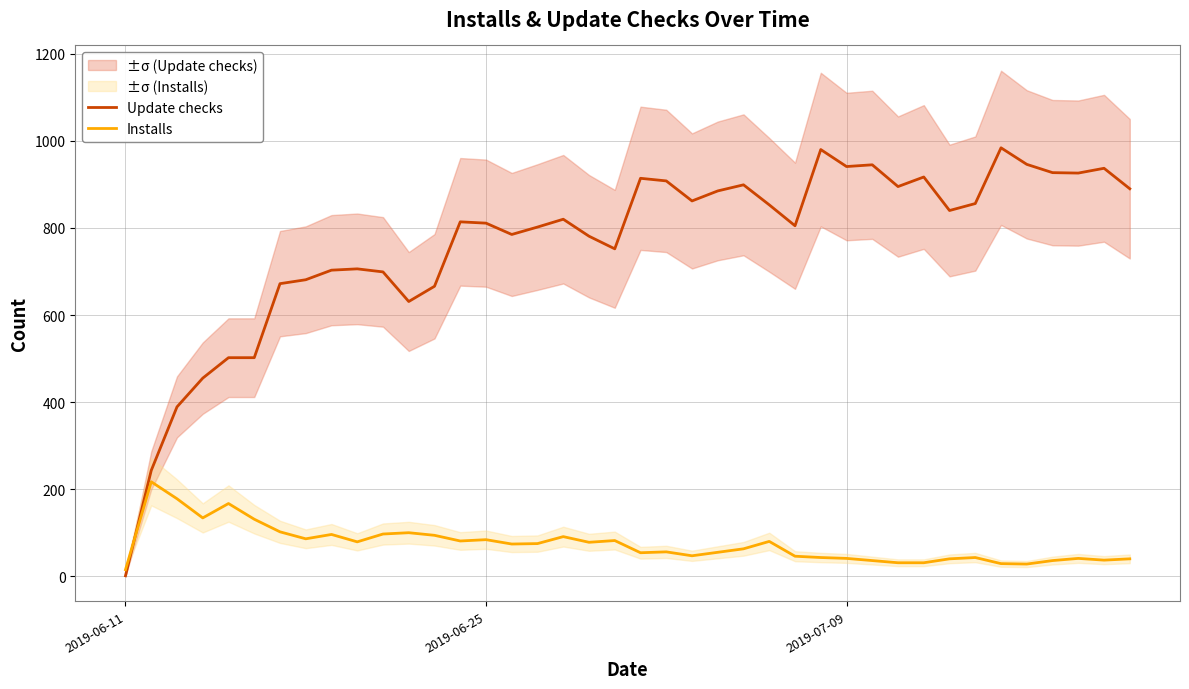

Rank the series by their average value, from highest to lowest.

Update checks, Installs